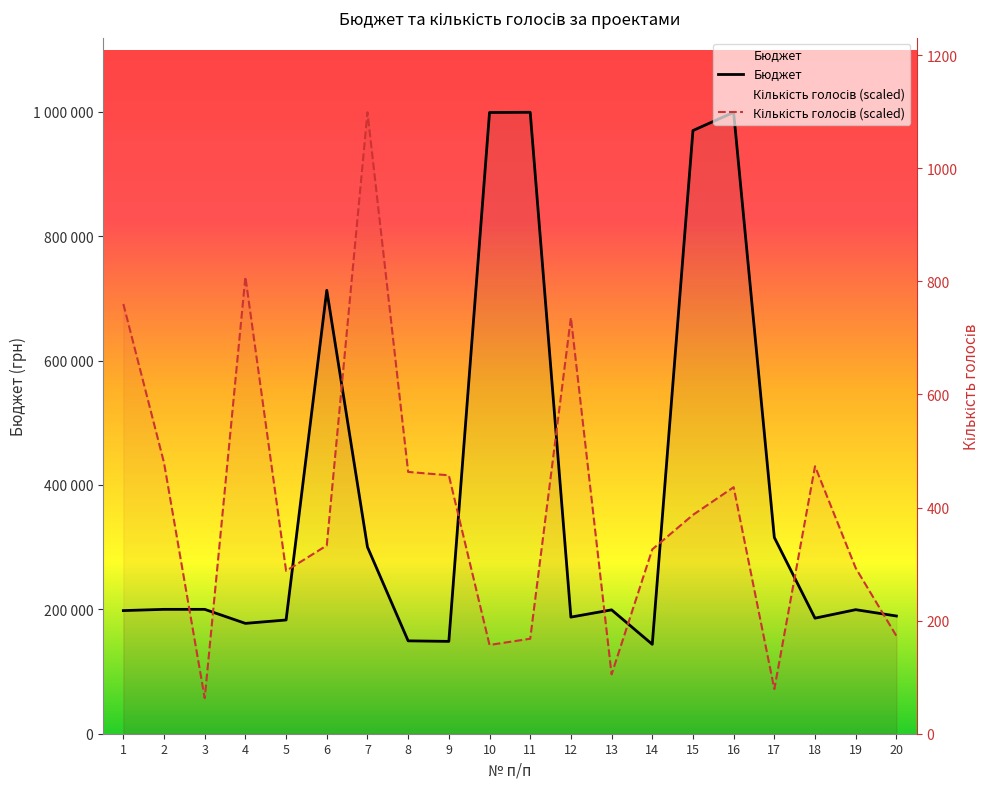

What is the value of the Бюджет point at the 3rd from the left?

199997.0